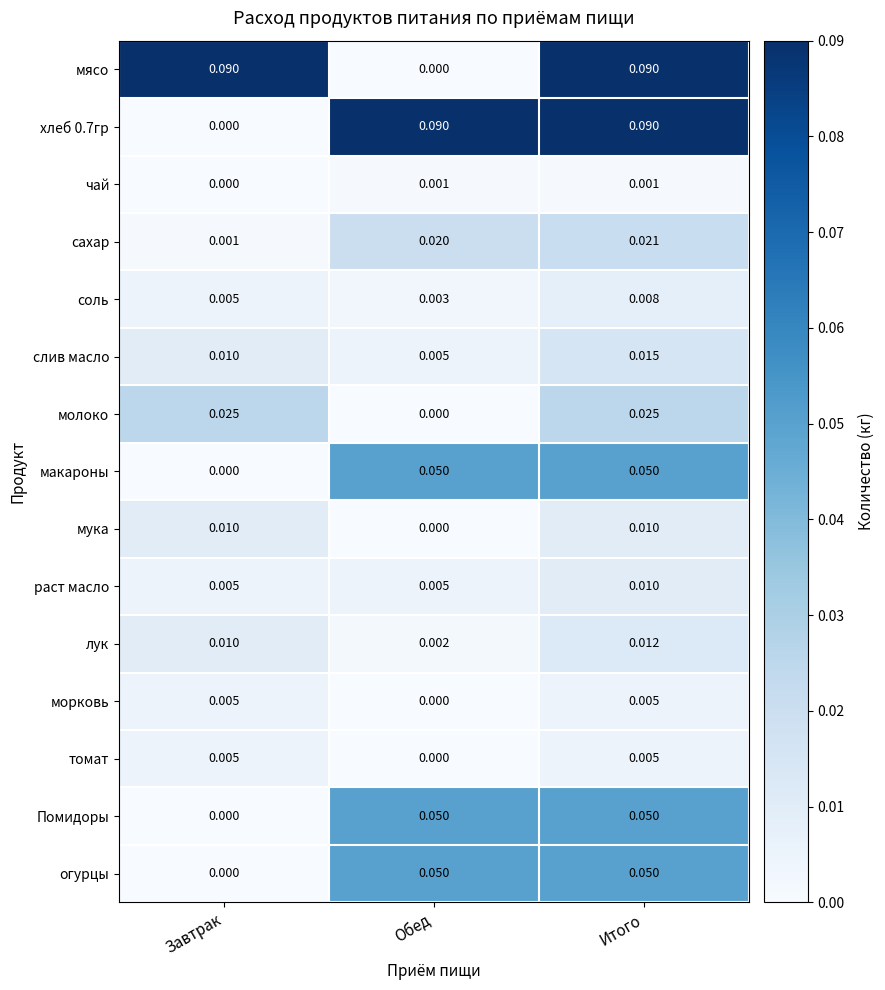

At which label does слив масло reach its peak?

Итого